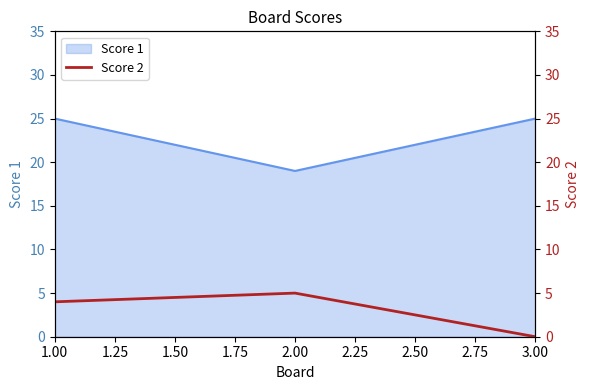

True or false: Score 1 has a value of 19 at 2.00.

True